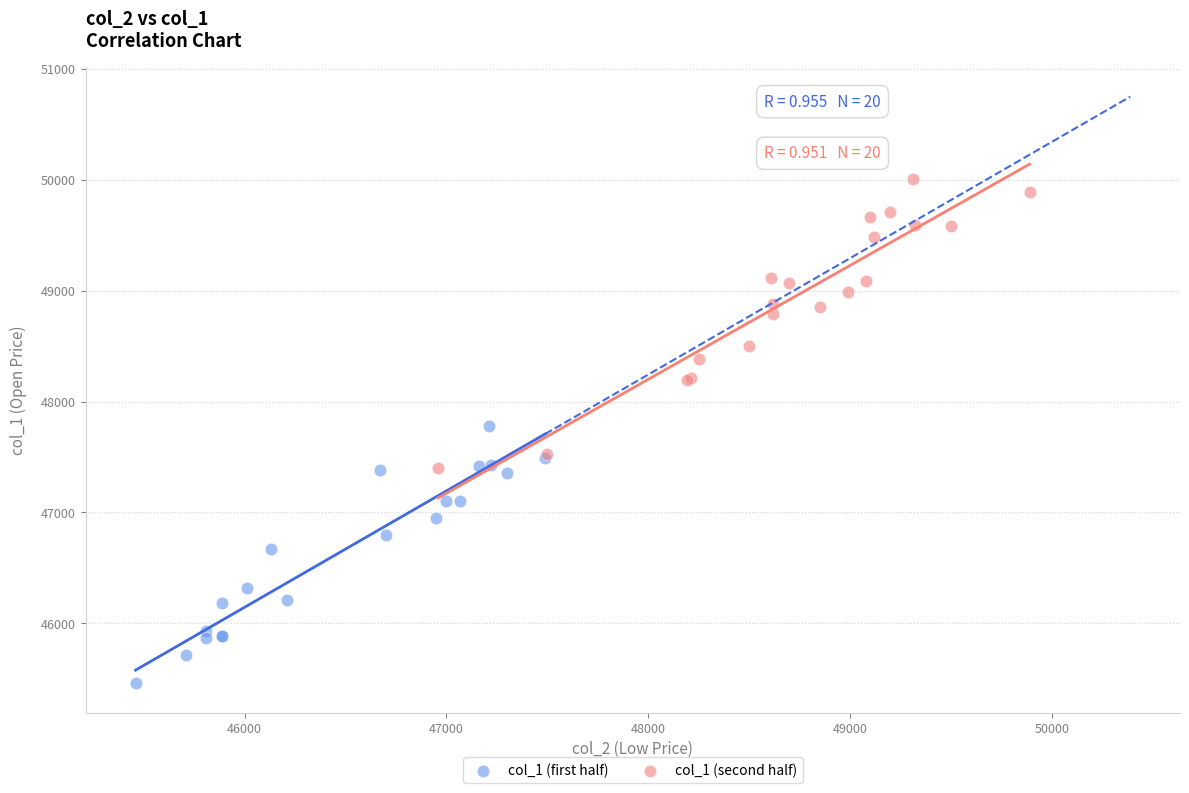

What are all the series names shown in the legend?

col_1 (first half), col_1 (second half)